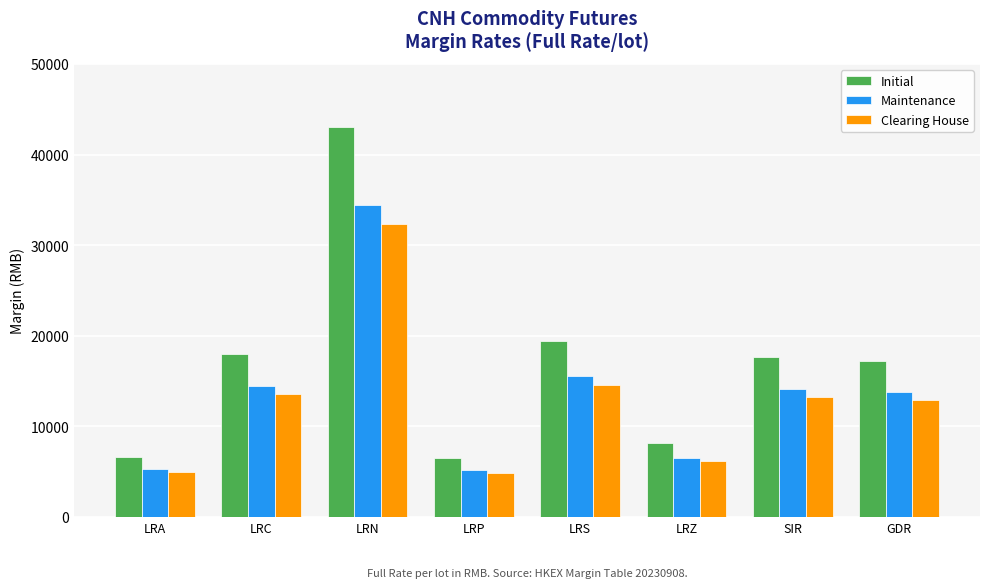

The value of Initial at LRC is 29314. True or false?

False